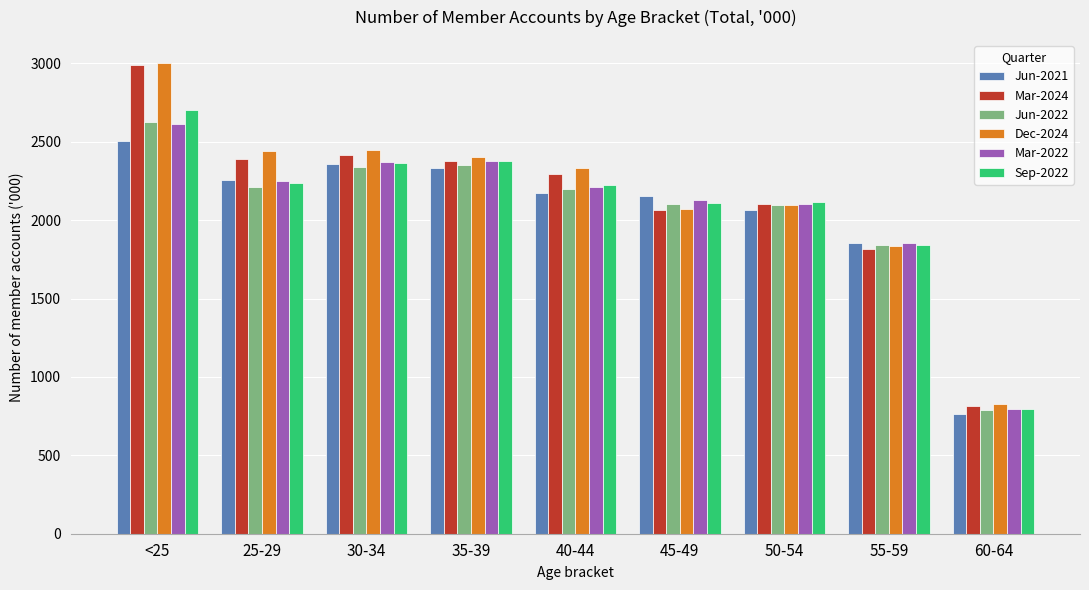

How many values in the Mar-2022 series are below 2209?

4